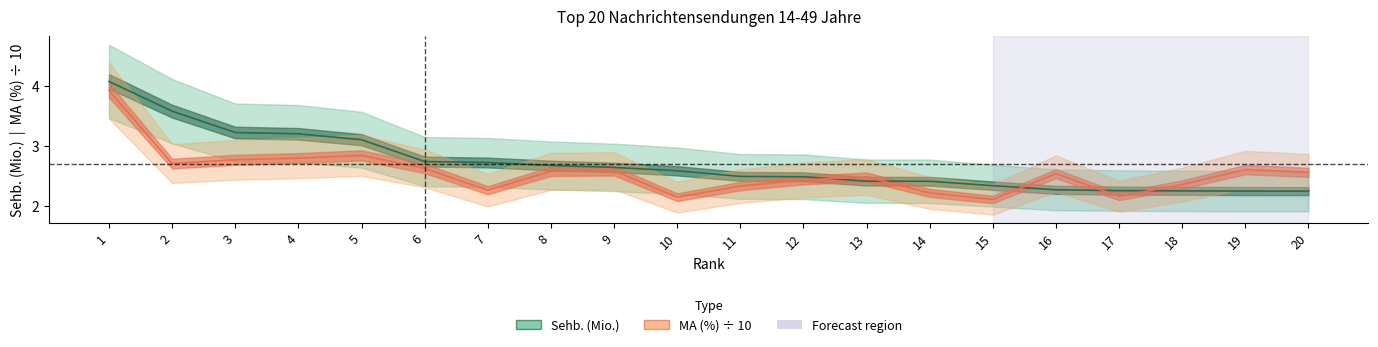

Between 8 and 17, which series saw the biggest shift?

Sehb. (Mio.)